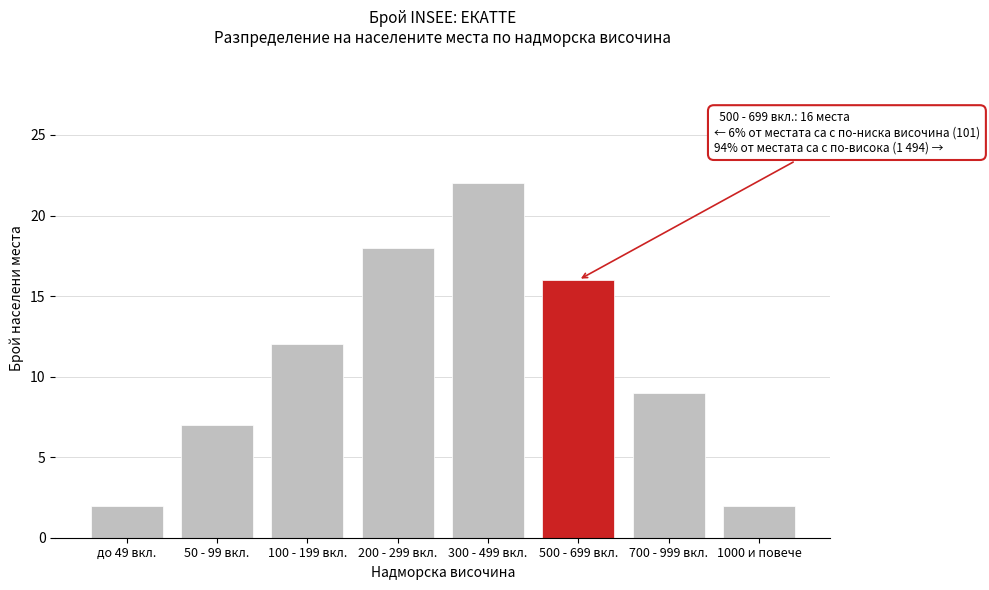

Reading right to left, extract all data points from this chart.

1000 и повече=2	700 - 999 вкл.=9	500 - 699 вкл.=16	300 - 499 вкл.=22	200 - 299 вкл.=18	100 - 199 вкл.=12	50 - 99 вкл.=7	до 49 вкл.=2